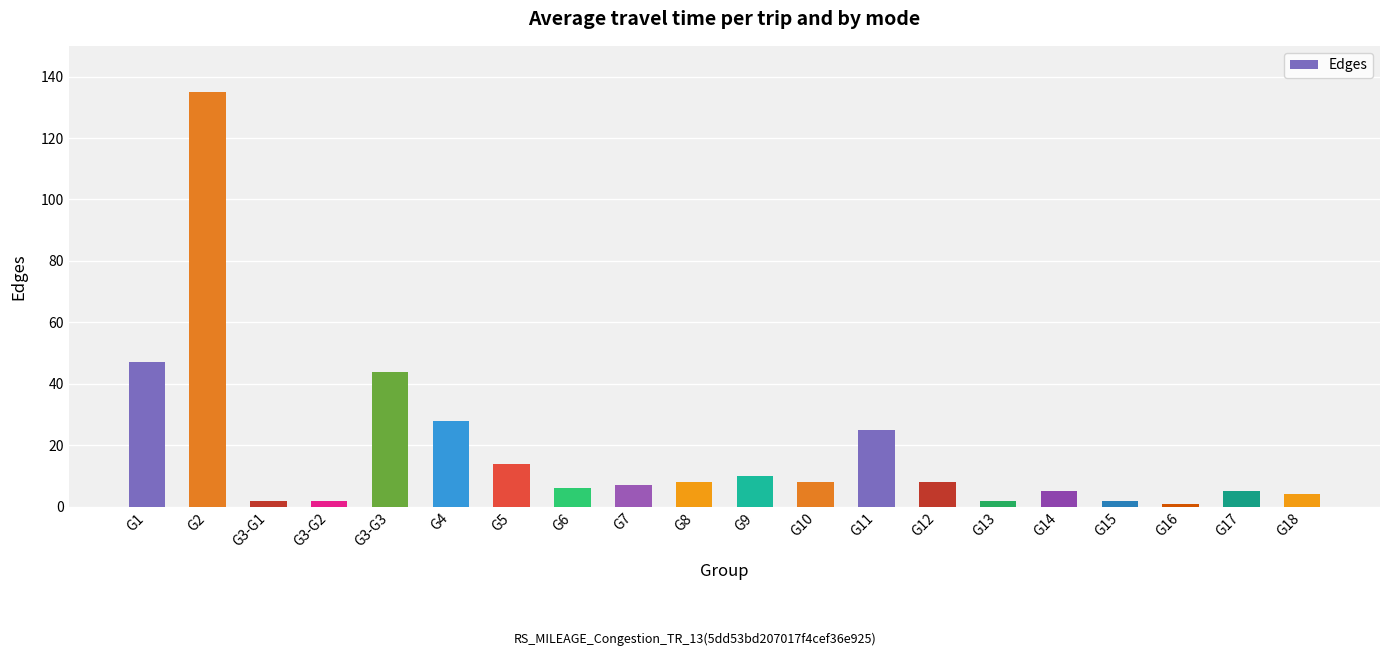

How many categories are shown in the chart?

20